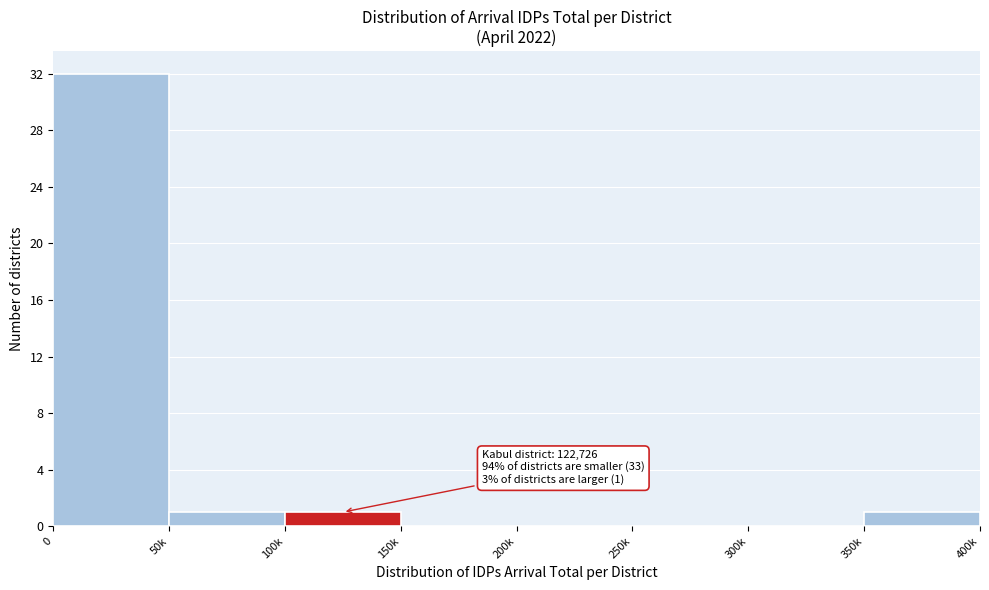

Reading right to left, list all the values displayed in this chart.

350k=1	300k=0	250k=0	200k=0	150k=0	100k=1	50k=1	0=32